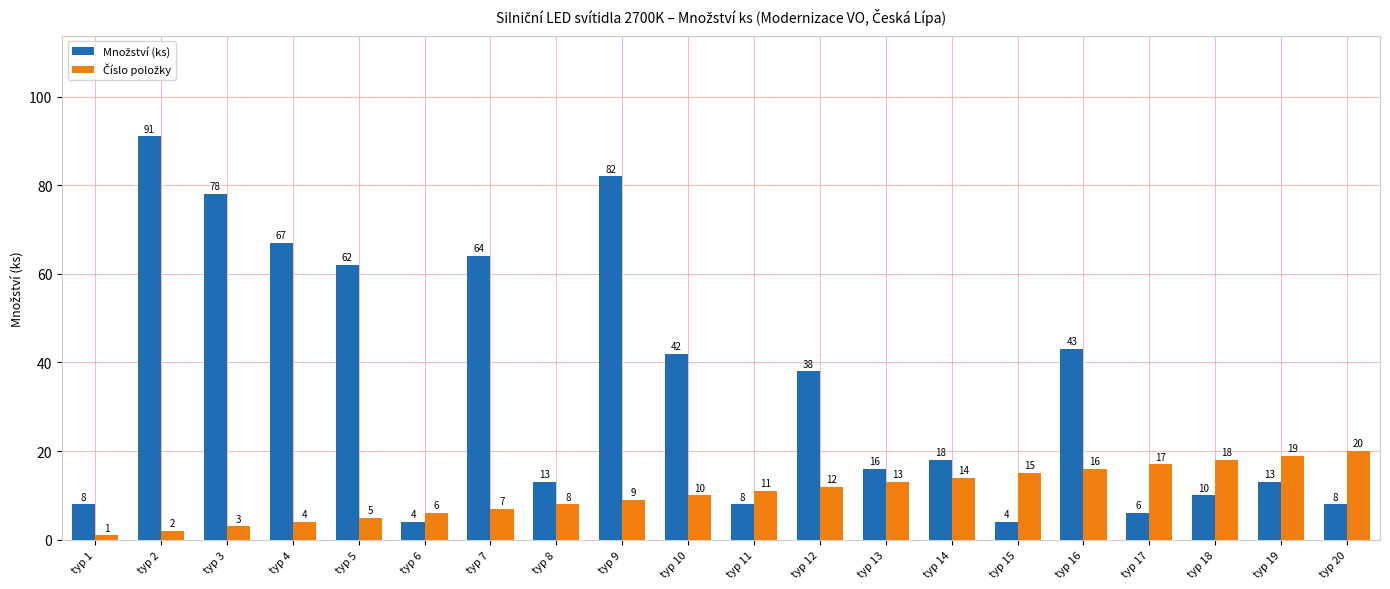

Which label corresponds to the smallest value in the chart?

typ 1